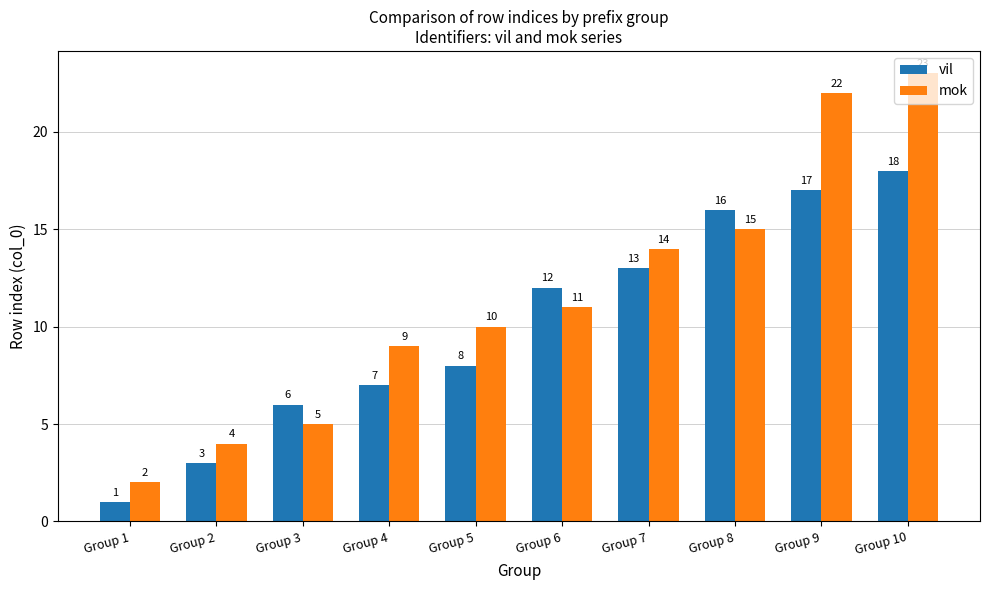

Which series changed the most between Group 3 and Group 9?

mok